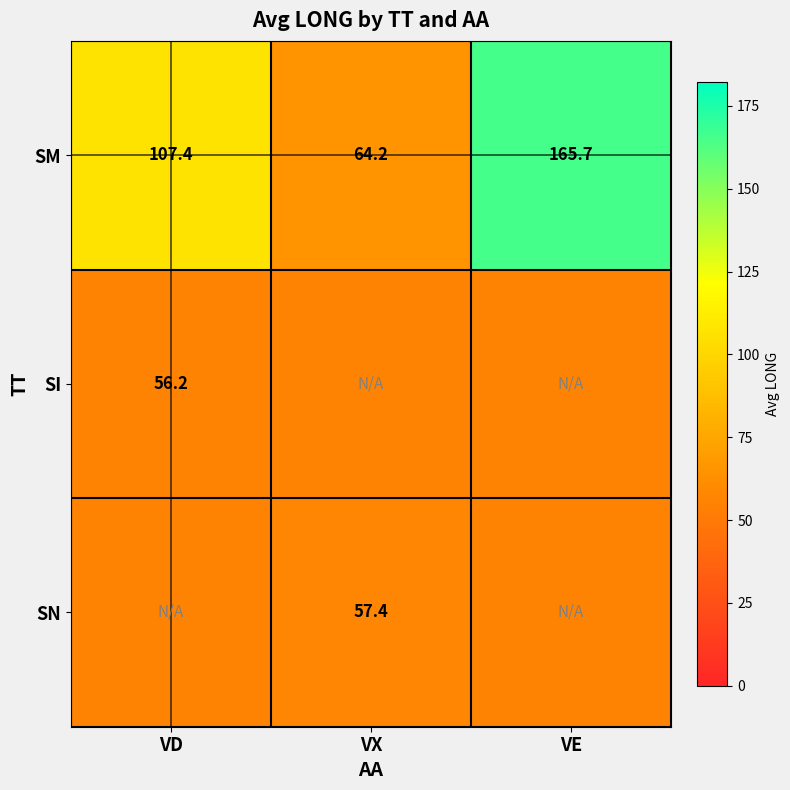

List the labels in order of SM value, largest first.

VE, VD, VX